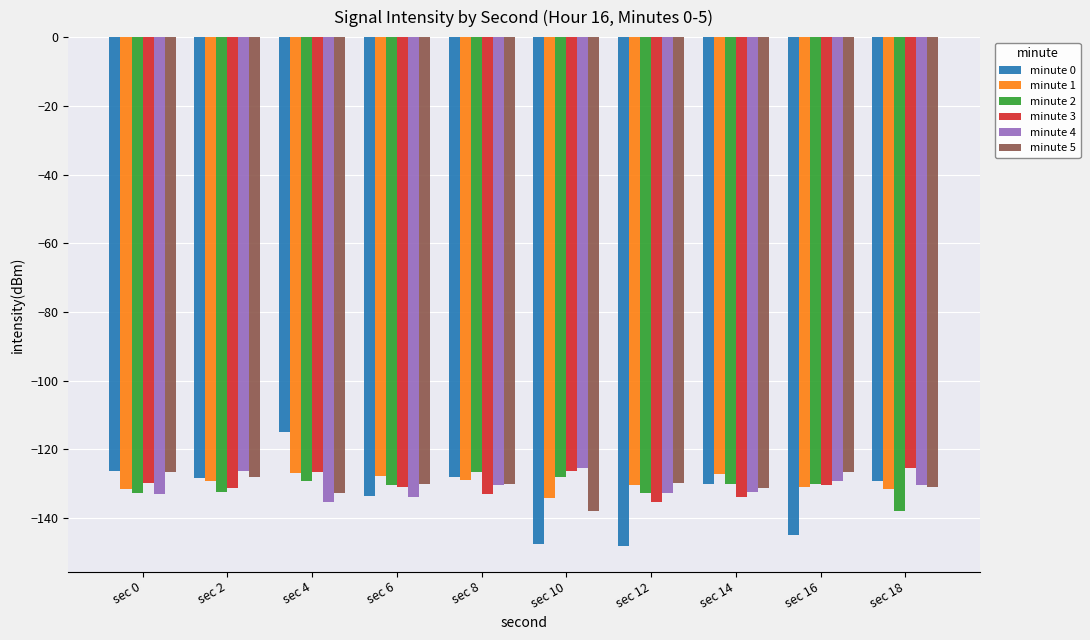

The minute 4 series shows -130.2 at sec 8. True or false?

True